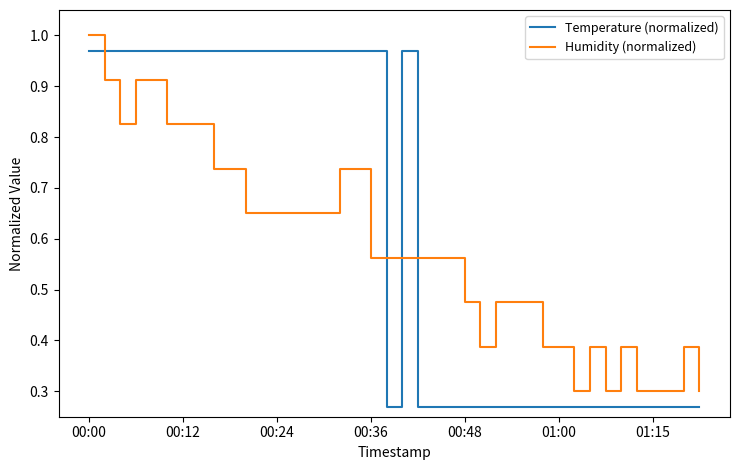

Count the Humidity (normalized) values in the range 0 to 1.

40